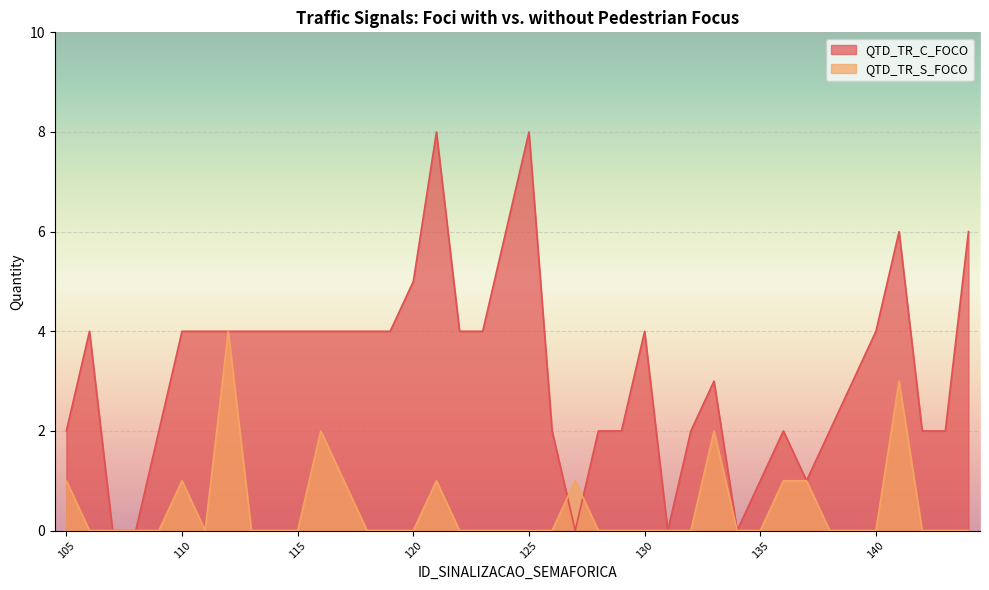

Count the number of categories in the chart.

40